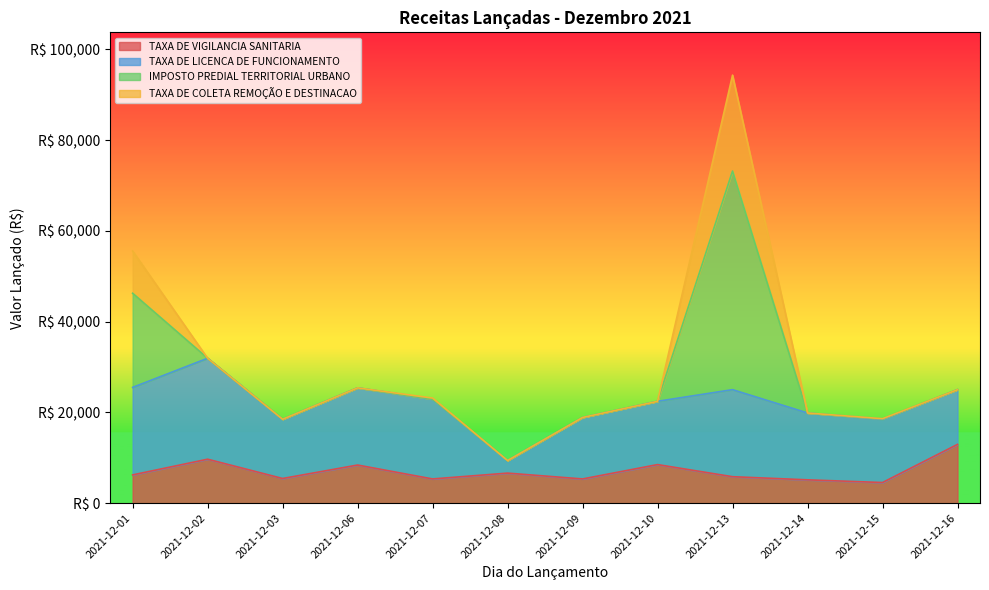

At which label is TAXA DE LICENCA DE FUNCIONAMENTO closest to 12505?

2021-12-16